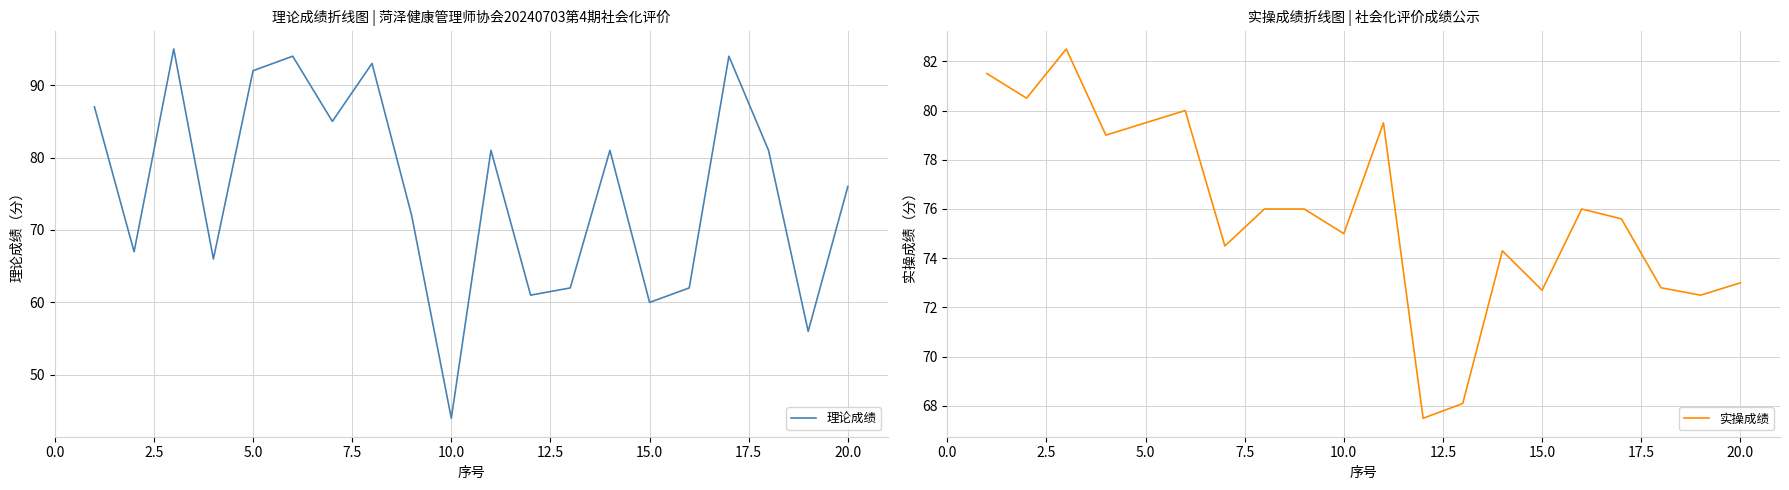

The 理论成绩 series shows 36 at 15.0. True or false?

False